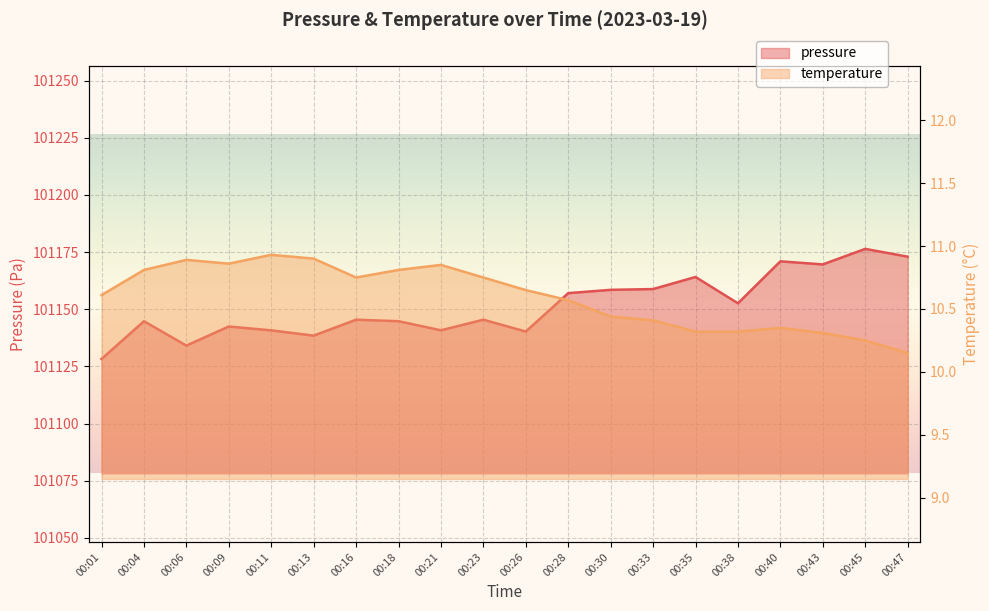

What is the minimum value for pressure?

101128.2